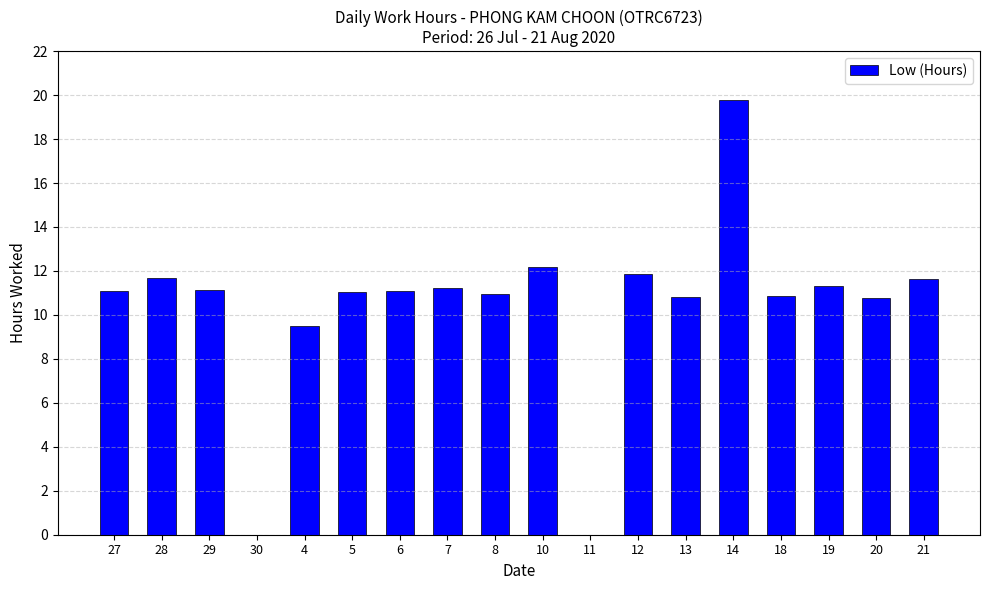

What is the change in value from 7 to 14?

+8.6